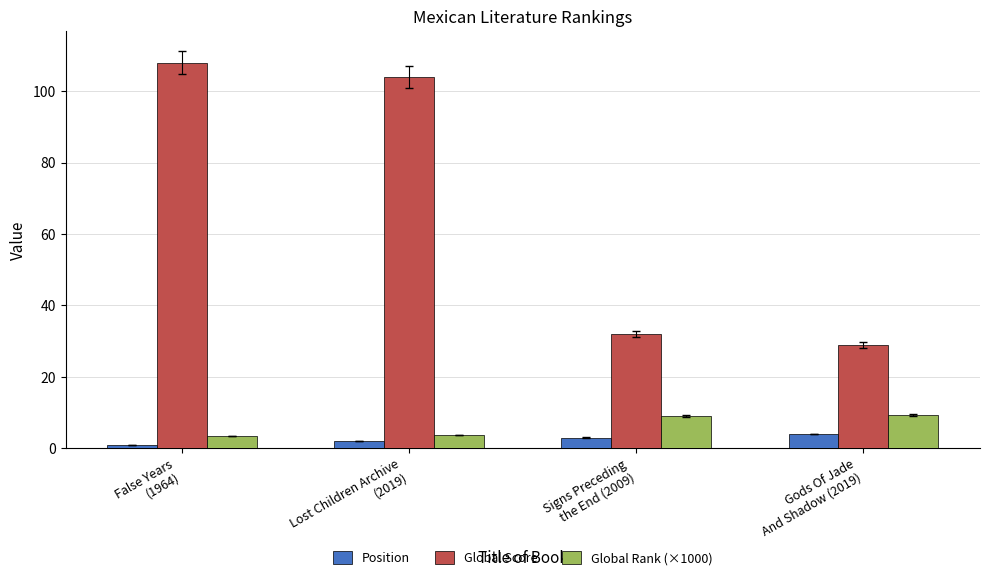

What is the difference between the Global Score values at Signs Preceding
the End (2009) and Lost Children Archive
(2019)?

72.0